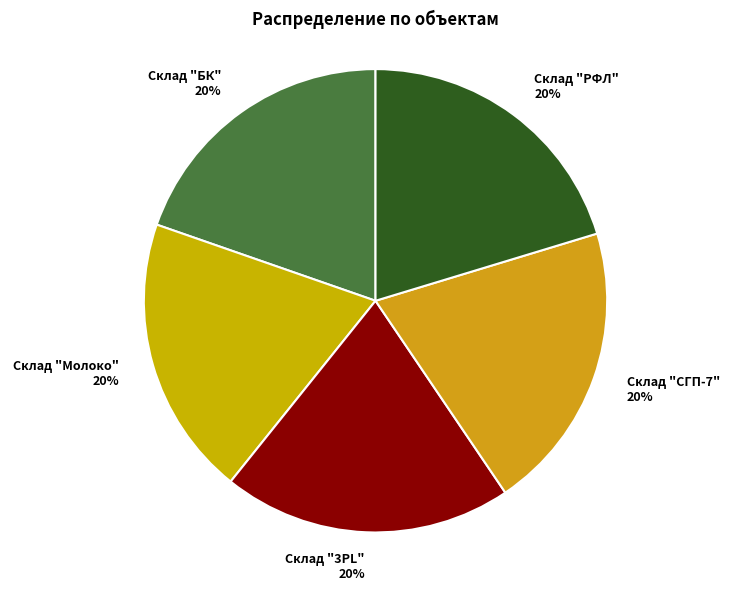

To the nearest percent, what is the combined percentage of Склад "СГП-7" and Склад "3PL"?

40%